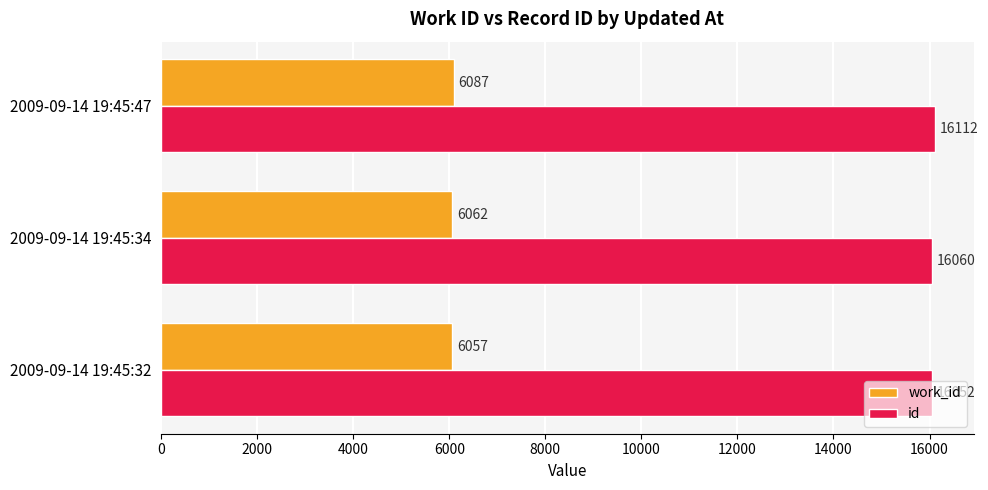

What is the minimum value for id?

16052